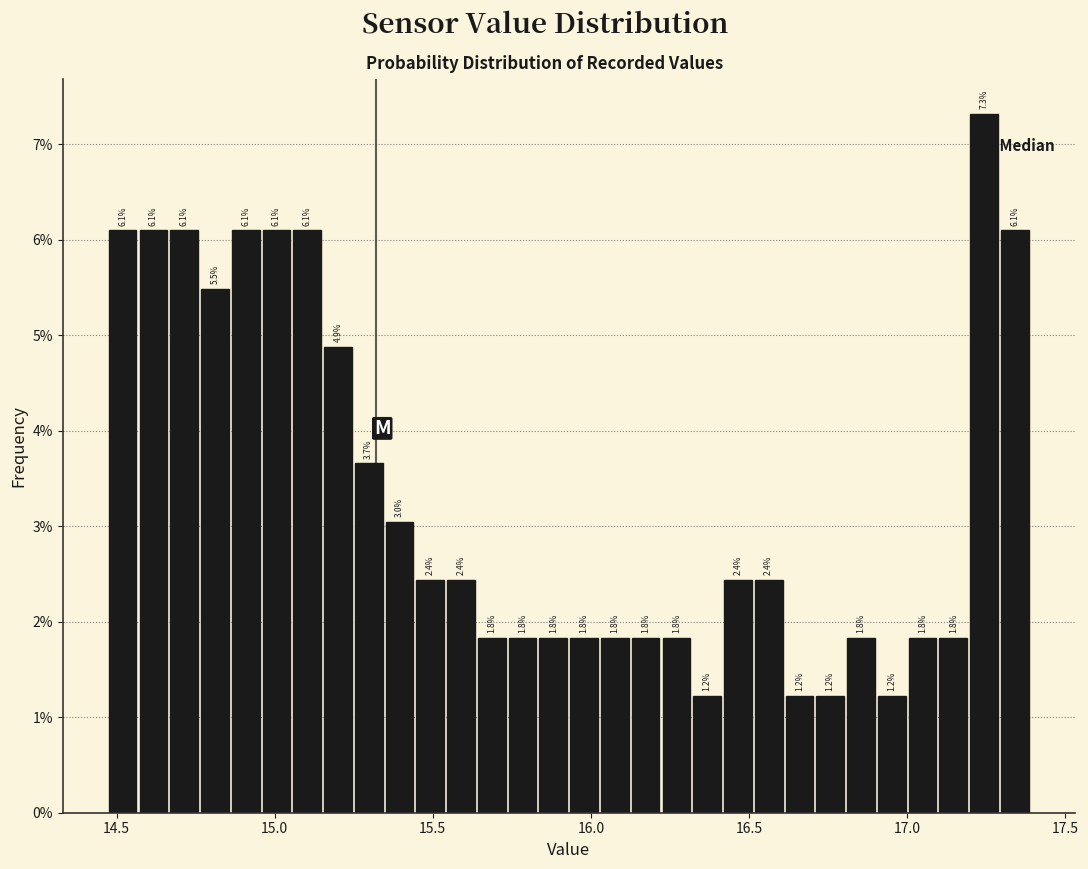

Around what value on the x-axis is the tallest bar? Give the approximate position of its centre, as read against the axis.

17.25